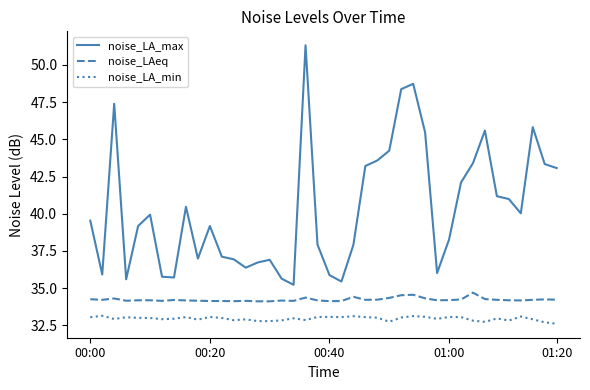

True or false: noise_LA_max has more than 2 interior local peaks.

True